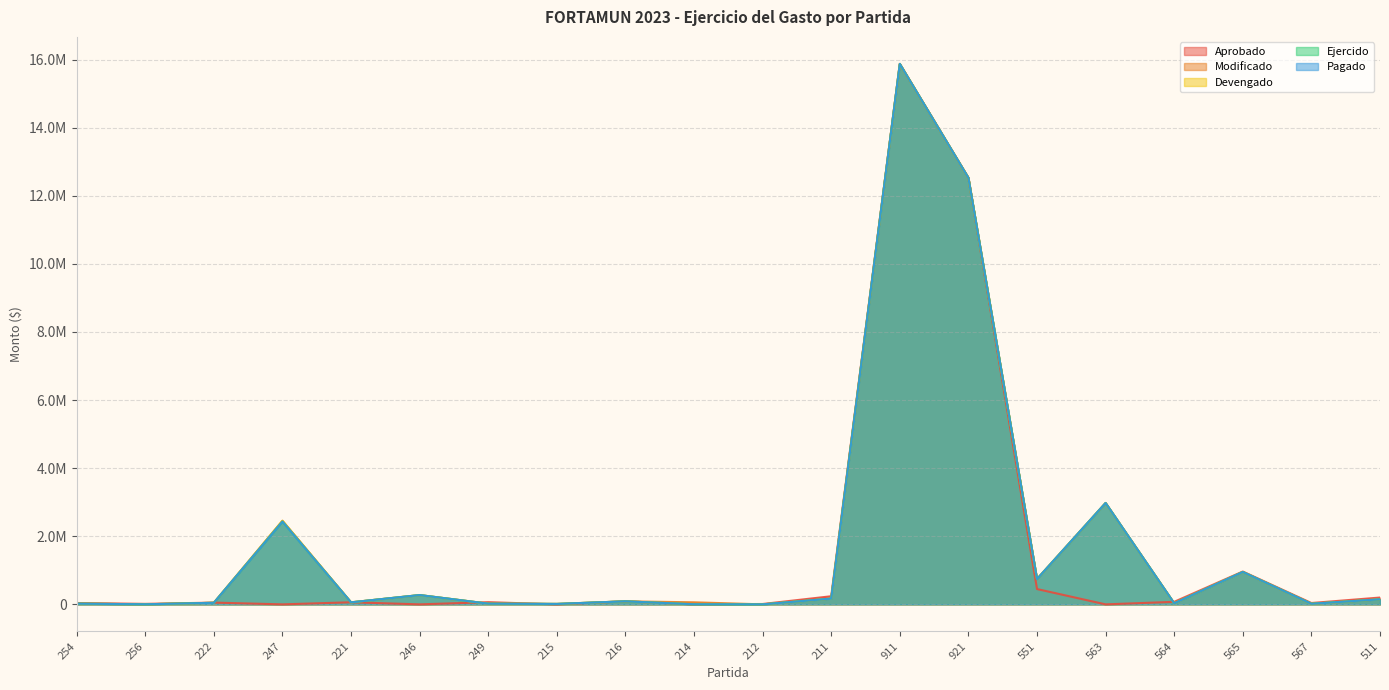

What is the value of the Aprobado point at the 13th from the left?

15874089.3